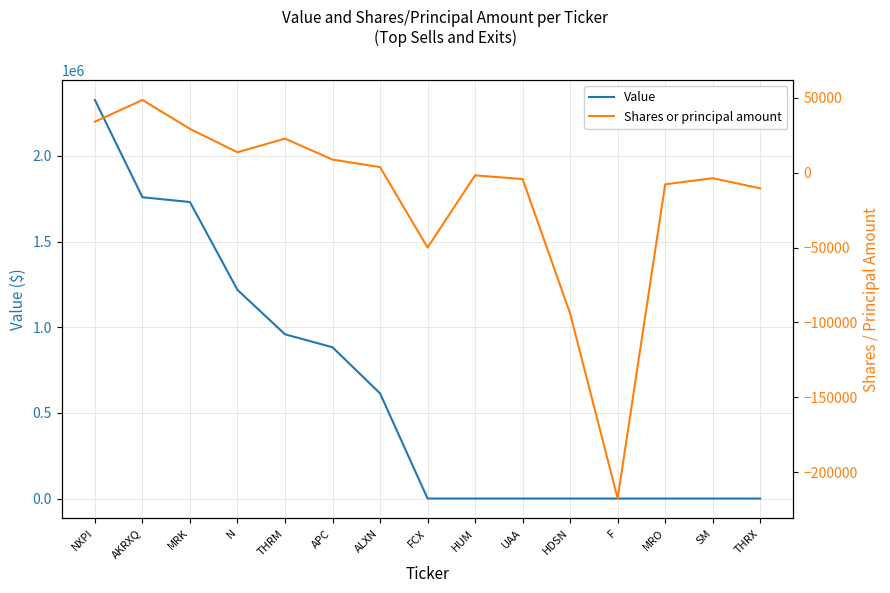

What is the greatest value displayed?

2327000